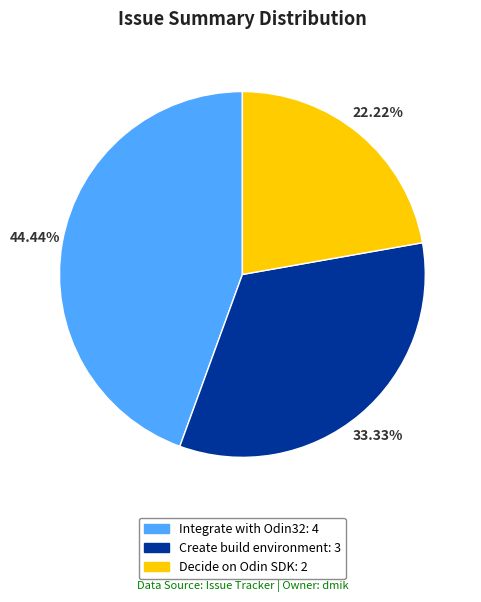

Rank the categories by value from highest to lowest.

Integrate with Odin32, Create build environment, Decide on Odin SDK